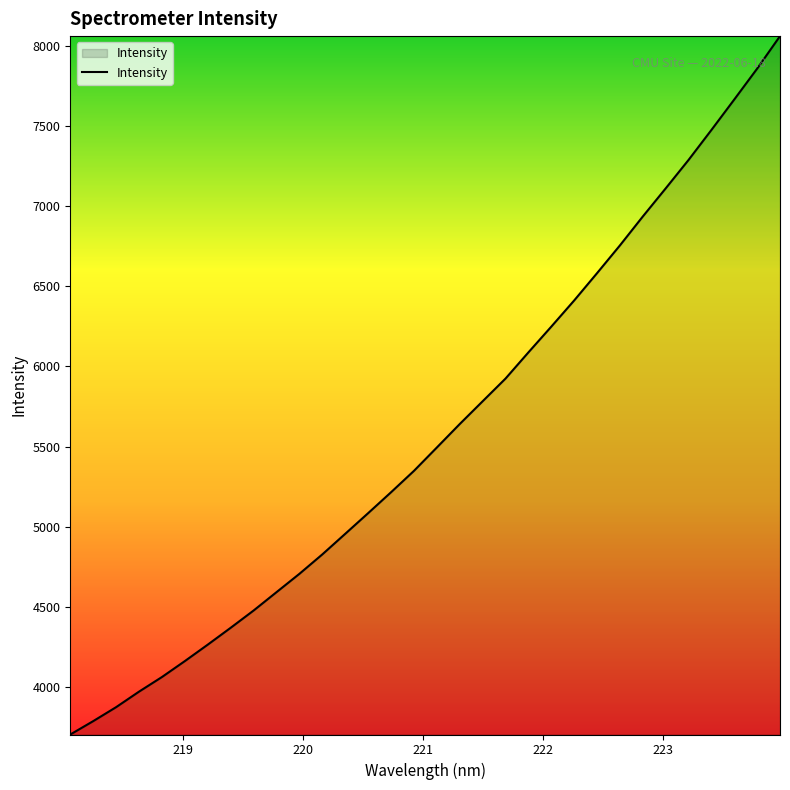

What is the maximum value shown in the chart?

8062.6